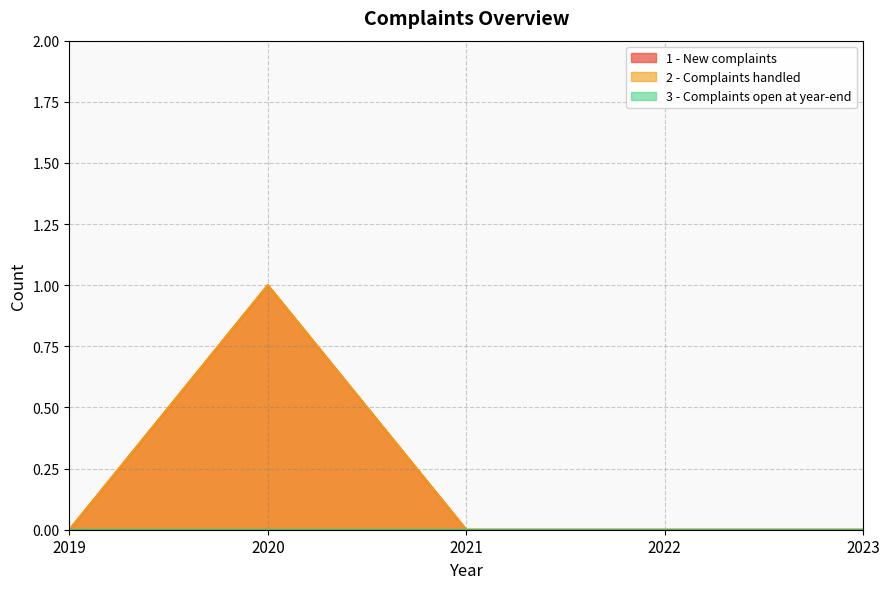

Between 2021 and 2019, which is larger?

2021